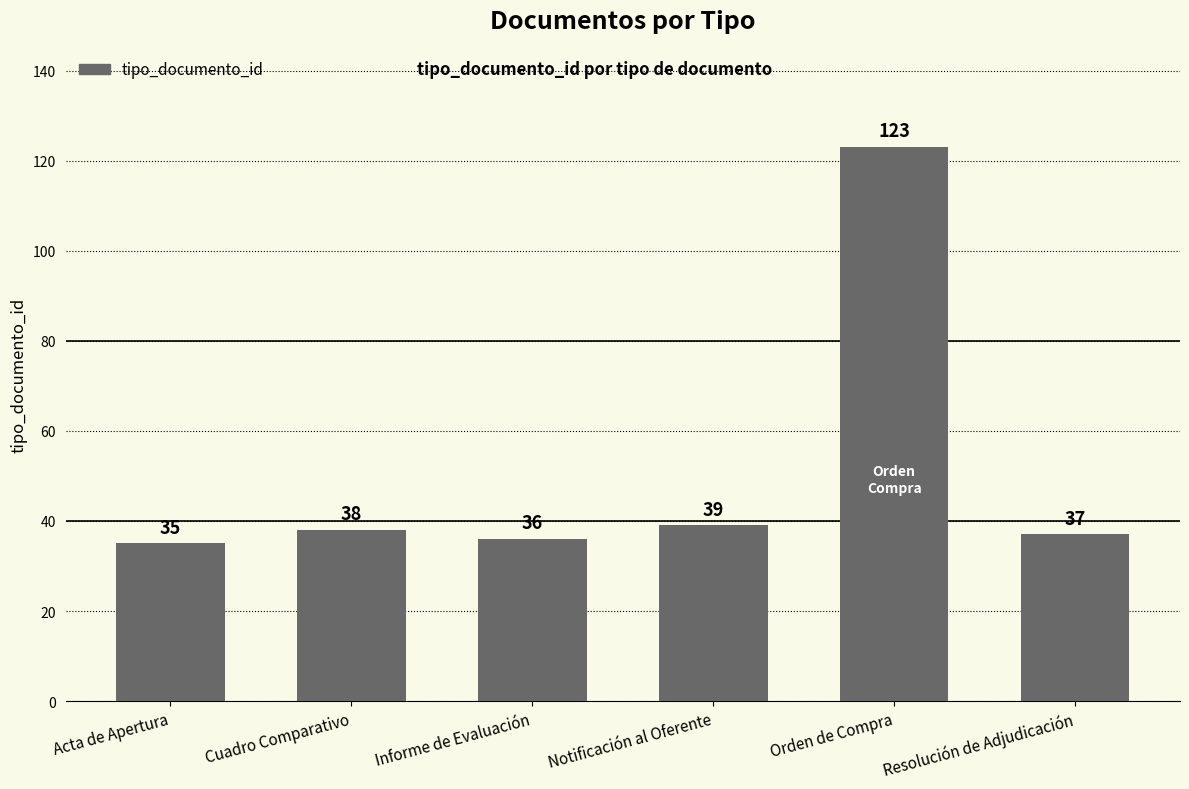

What is the smallest value displayed?

35